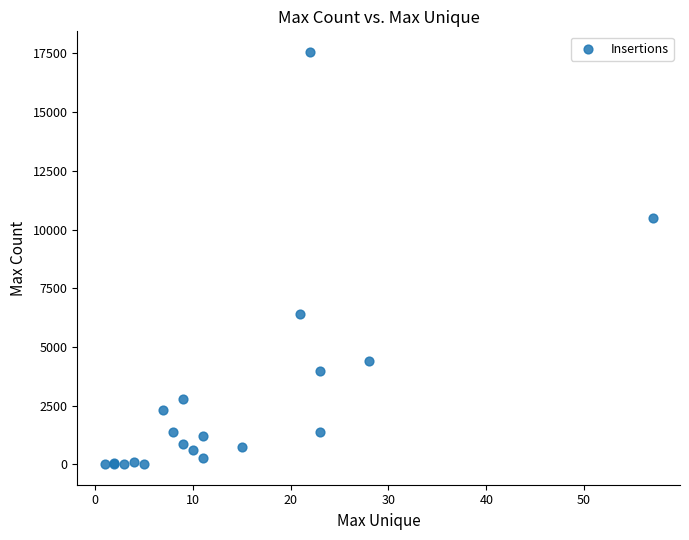

What Y value in the scatter plot is closest to 8786?

10472